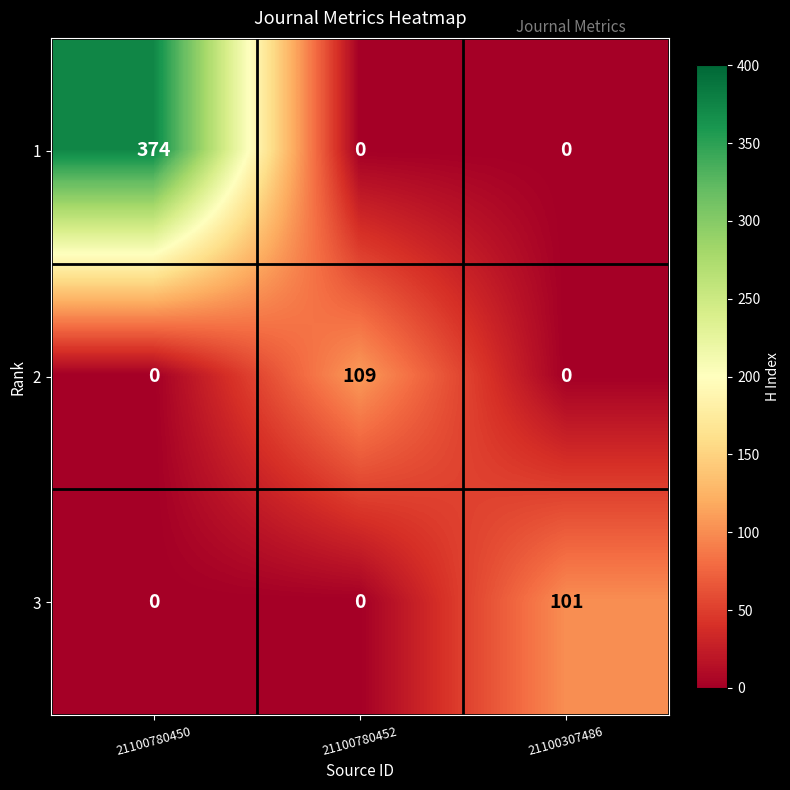

What is the sum of all 3 values?

101